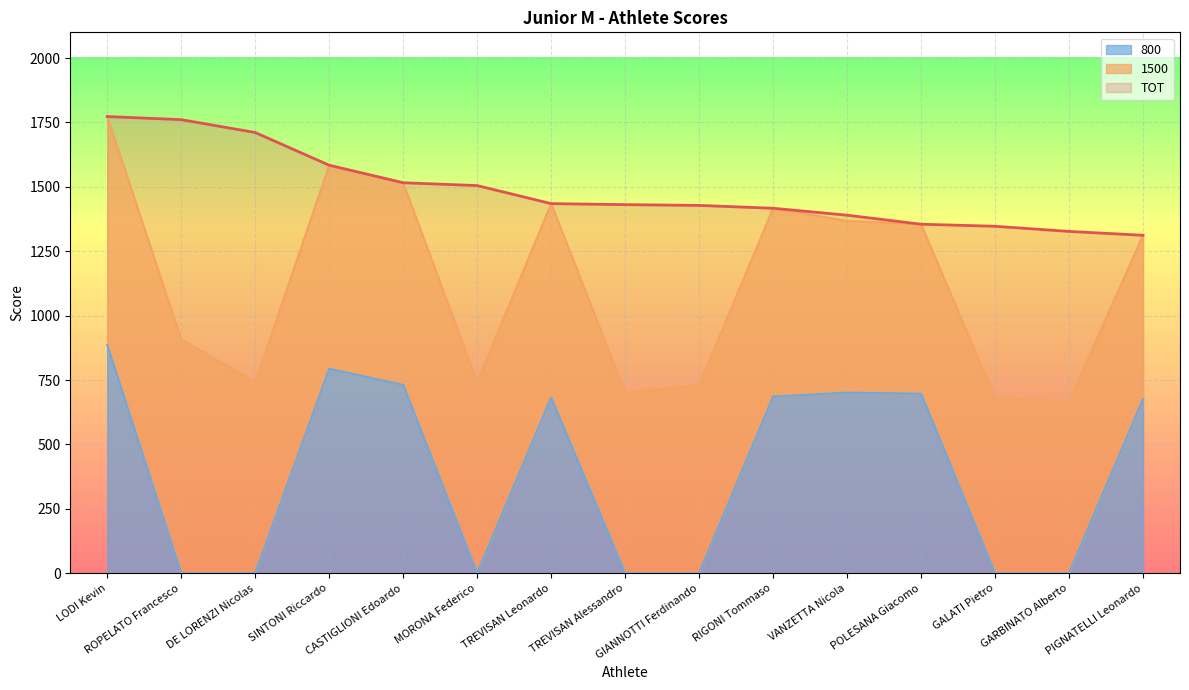

What is the difference between the maximum and second lowest values in the 800 series?

886